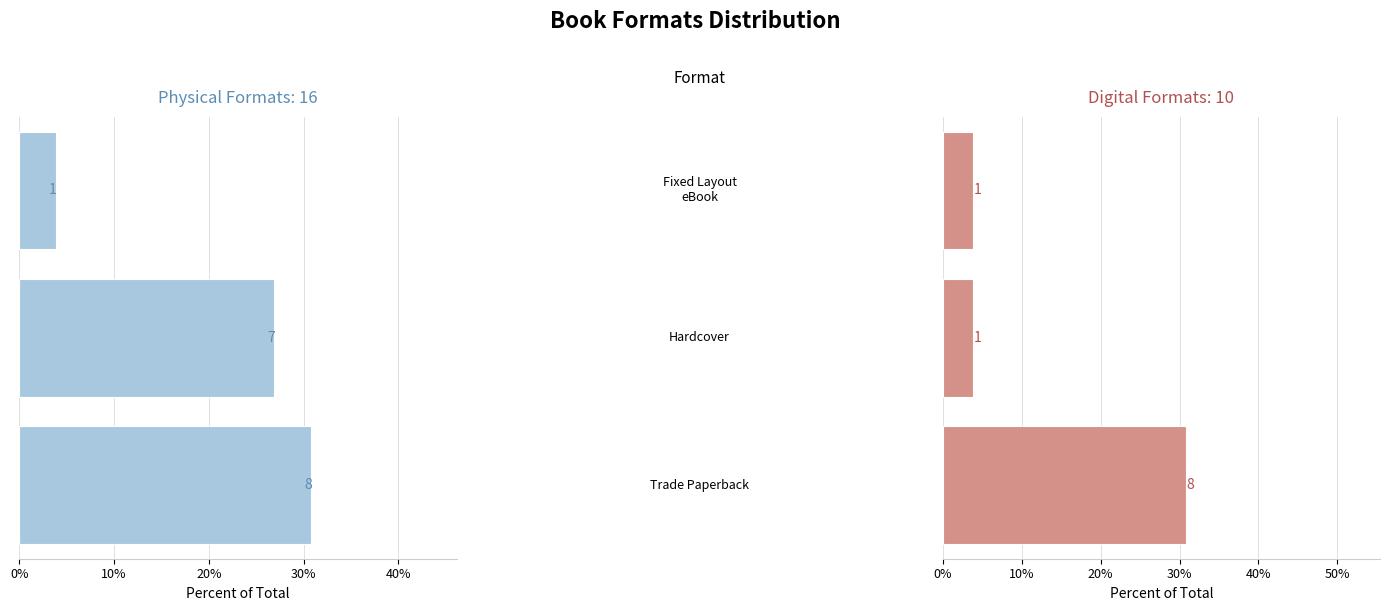

True or false: Physical Formats has a value of -1.2 at 2.0.

False